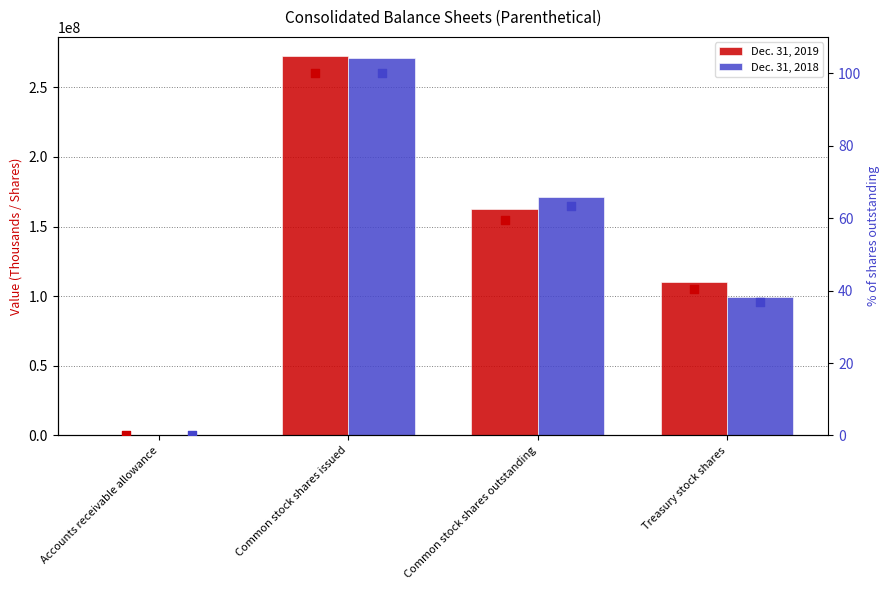

Which series has the largest total across all categories?

Dec. 31, 2019